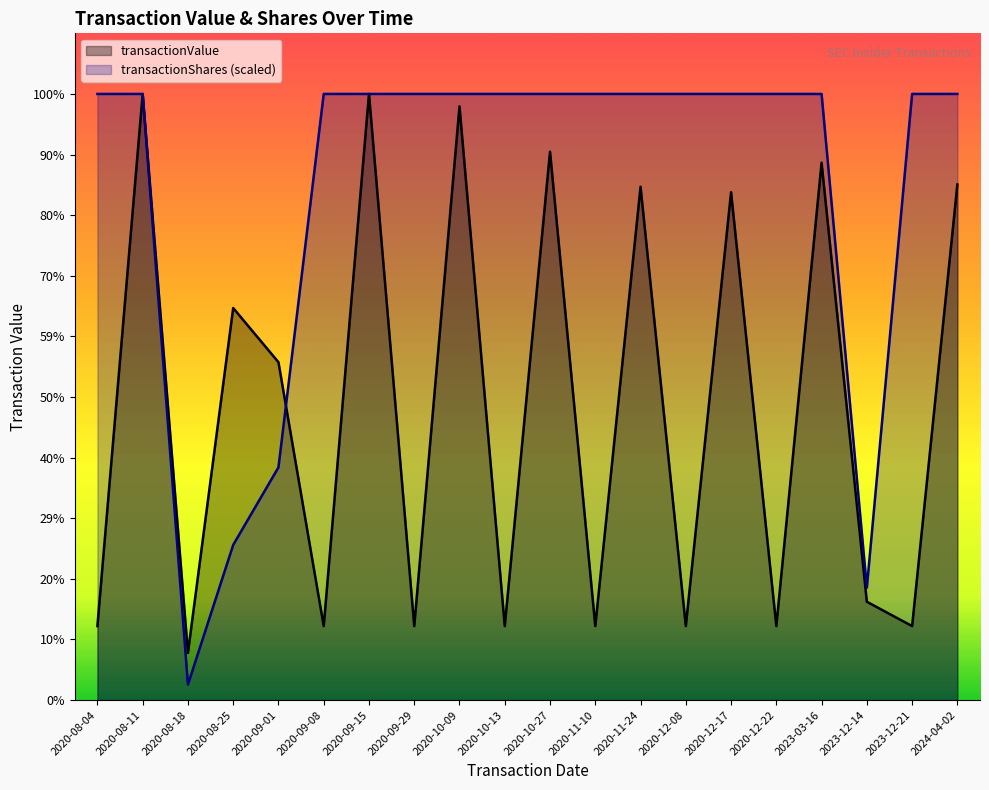

Reading left to right, what are all the values shown in this chart?

transactionValue: 2020-08-04=4113281.0	2020-08-11=33692978.0	2020-08-18=2624500.0	2020-08-25=21793800.0	2020-09-01=18781200.0	2020-09-08=4113281.0	2020-09-15=33692978.0	2020-09-29=4113281.0	2020-10-09=33002552.0	2020-10-13=4113281.0	2020-10-27=30484140.0	2020-11-10=4113281.0	2020-11-24=28534179.0	2020-12-08=4113281.0	2020-12-17=28228587.0	2020-12-22=4113281.0	2023-03-16=29871966.0	2023-12-14=5465630.0	2023-12-21=4113281.0	2024-04-02=28657011.0
transactionShares: 2020-08-04=33692978.0	2020-08-11=33692978.0	2020-08-18=862540.2	2020-08-25=8625402.4	2020-09-01=12938103.6	2020-09-08=33692978.0	2020-09-15=33692978.0	2020-09-29=33692978.0	2020-10-09=33692978.0	2020-10-13=33692978.0	2020-10-27=33692978.0	2020-11-10=33692978.0	2020-11-24=33692978.0	2020-12-08=33692978.0	2020-12-17=33692978.0	2020-12-22=33692978.0	2023-03-16=33692978.0	2023-12-14=6253416.7	2023-12-21=33692978.0	2024-04-02=33692978.0